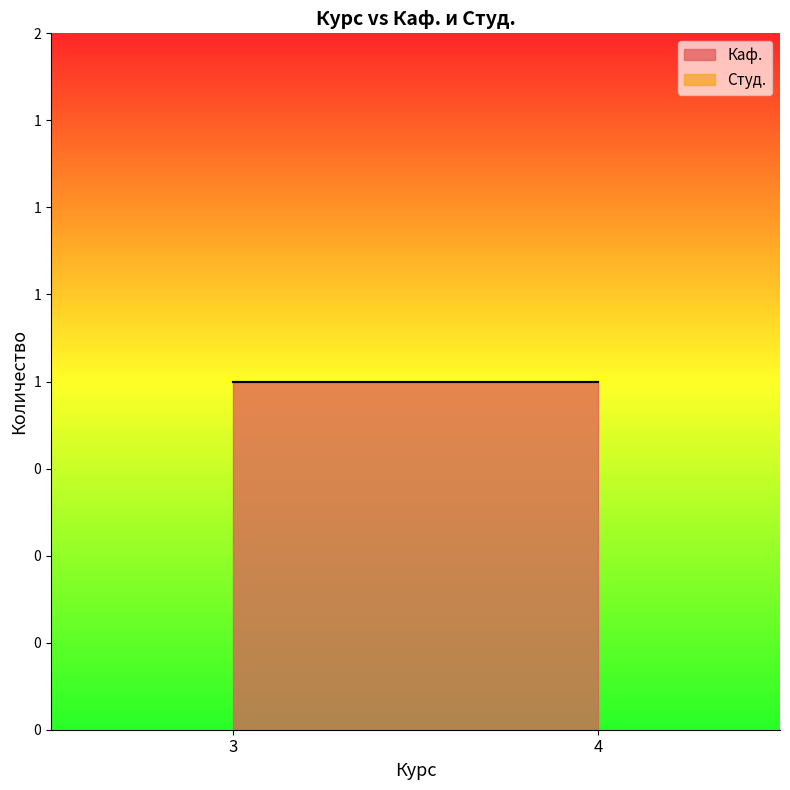

How many categories are shown in the chart?

2